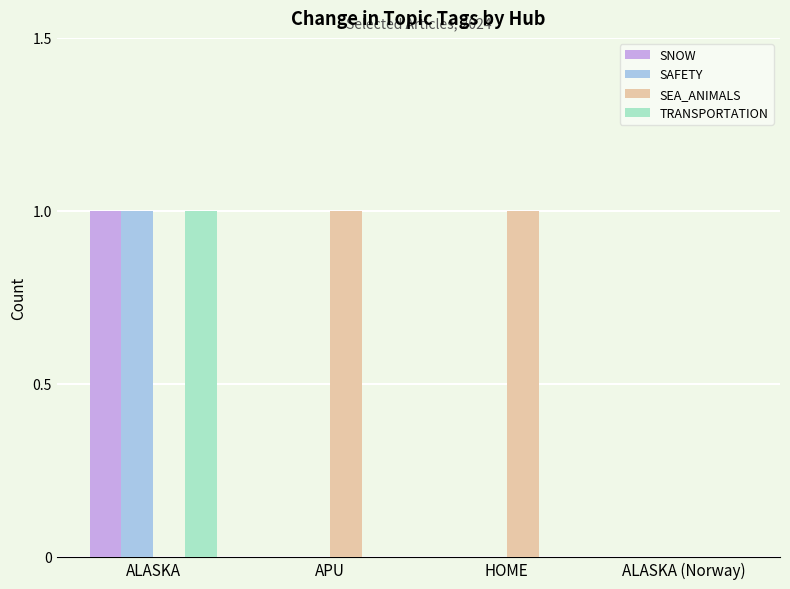

The value of SAFETY at ALASKA is 1. True or false?

True